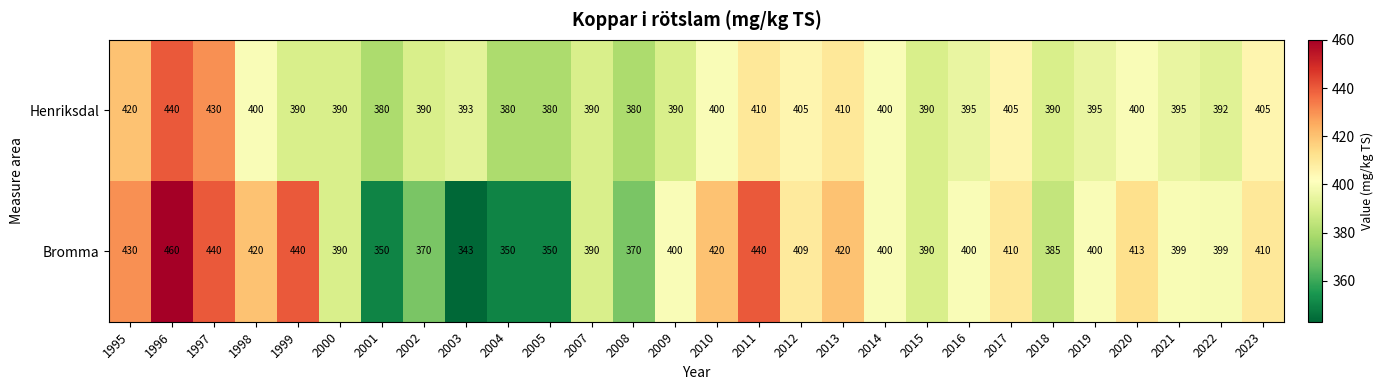

Is it true that Bromma equals 430 at 1995?

True